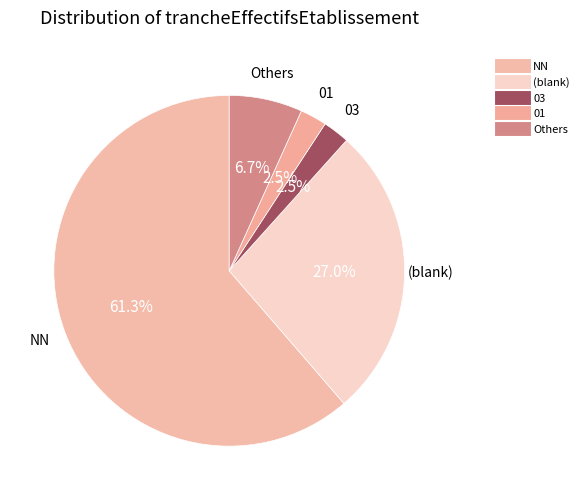

Which category has the biggest portion of the pie?

NN